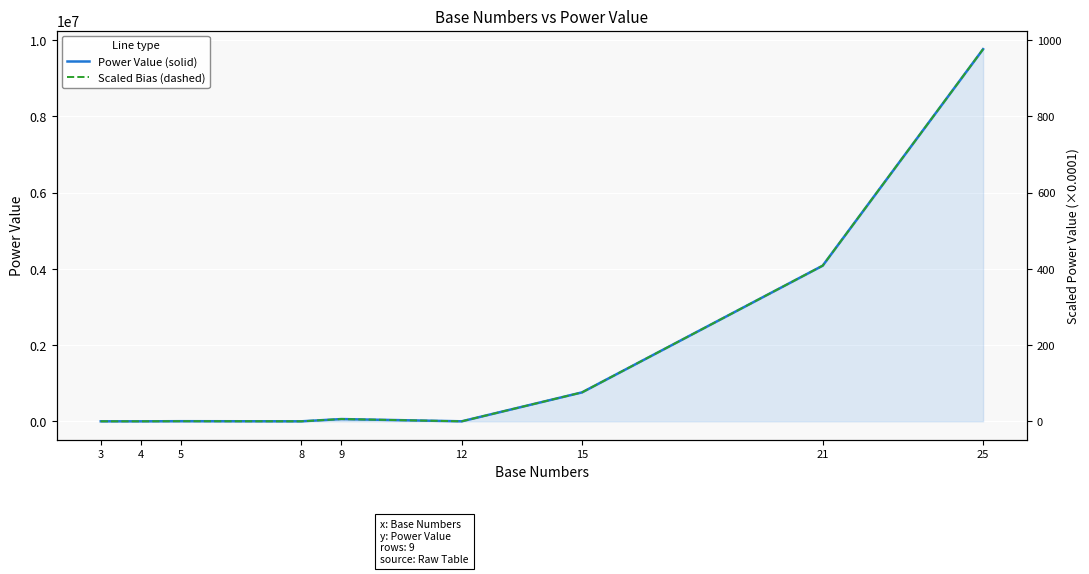

Which has a higher value, 12 or 9?

9